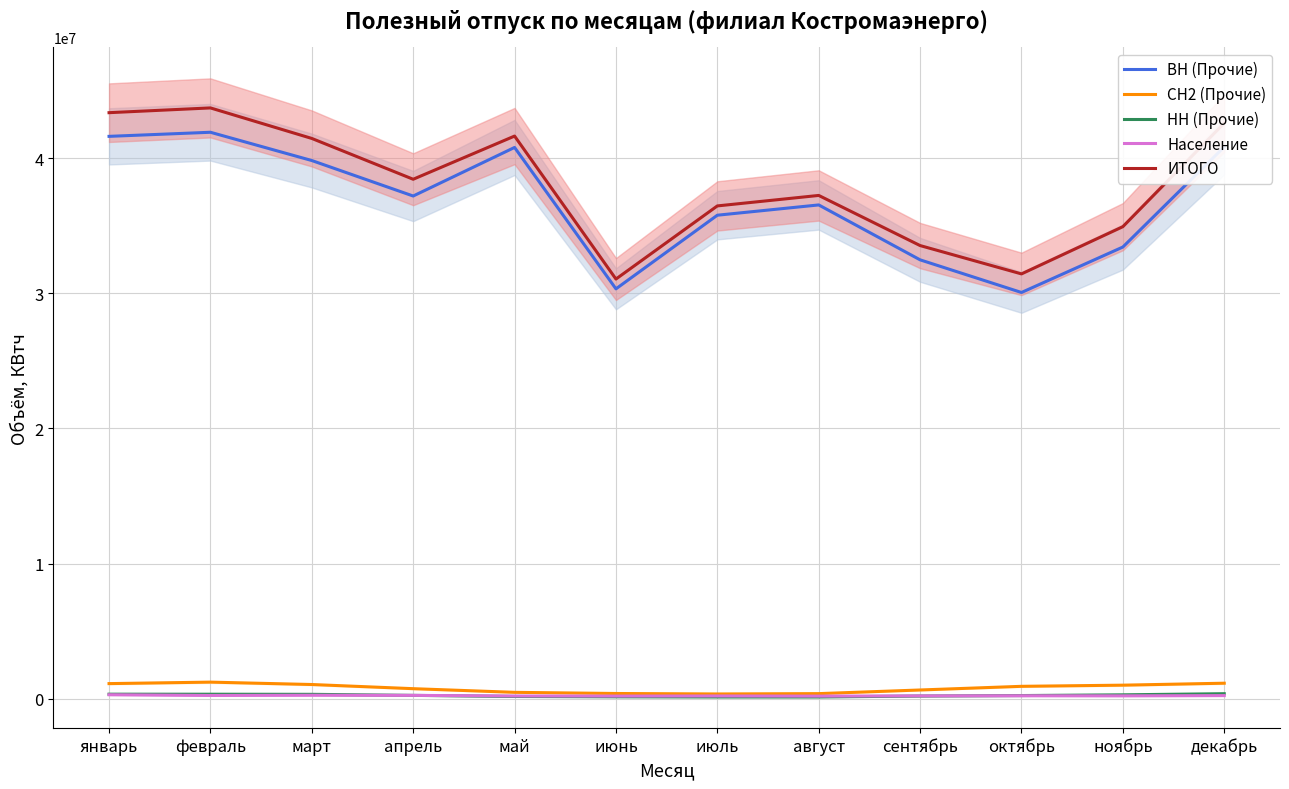

Reading left to right, extract all data points from this chart.

ВН (Прочие): 41617494	41919968	39828427	37202260	40796678	30331823	35781369	36542324	32478826	30062791	33426536	40838296
СН2 (Прочие): 1116979	1226578	1049904	741964	470934	385188	349970	375614	644947	915846	1001705	1146578
НН (Прочие): 334196	331426	323371	246021	164779	140100	128536	128130	196899	233130	286830	370792
Население: 292749	238629	255258	246302	199247	193064	201789	191345	206800	216635	211026	228852
ИТОГО: 43369469	43721995	41462983	38442492	41638721	31057250	36469434	37244932	33535268	31437548	34933348	42595052